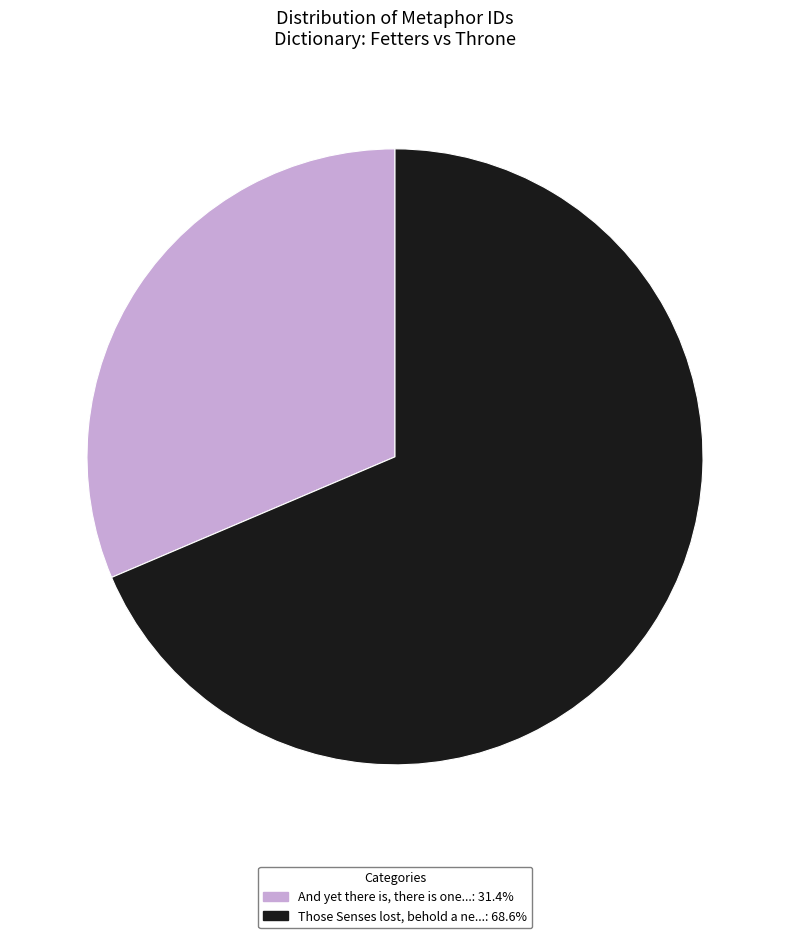

Do Those Senses lost, behold a ne...: 68.6% and And yet there is, there is one...: 31.4% together represent more than half of the pie?

Yes